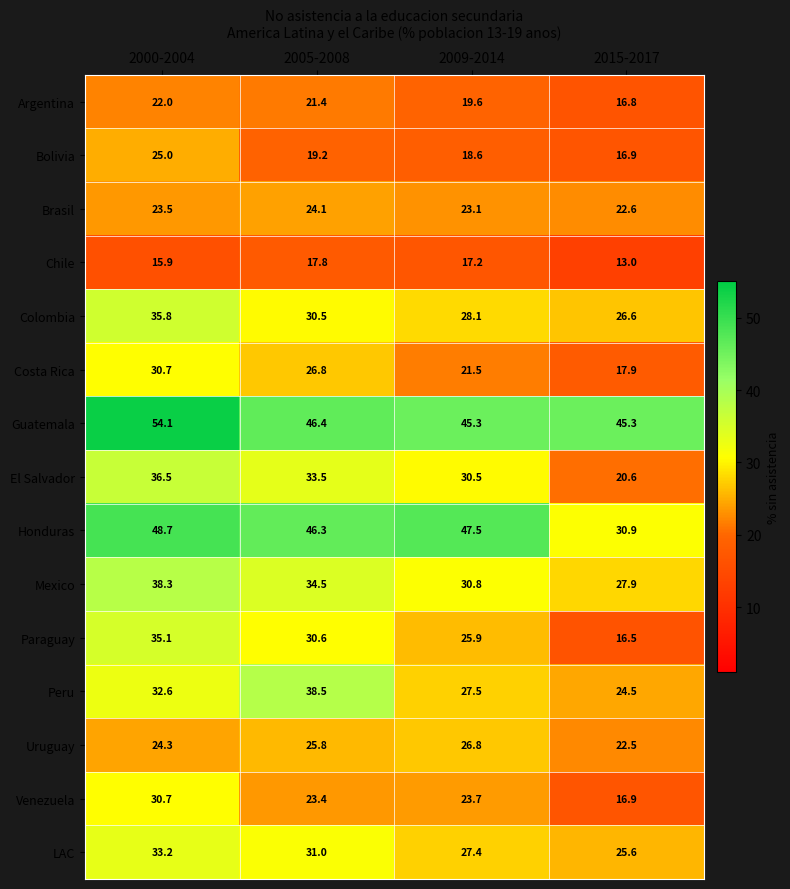

What is the difference between the highest and lowest values at 2000-2004?

38.2